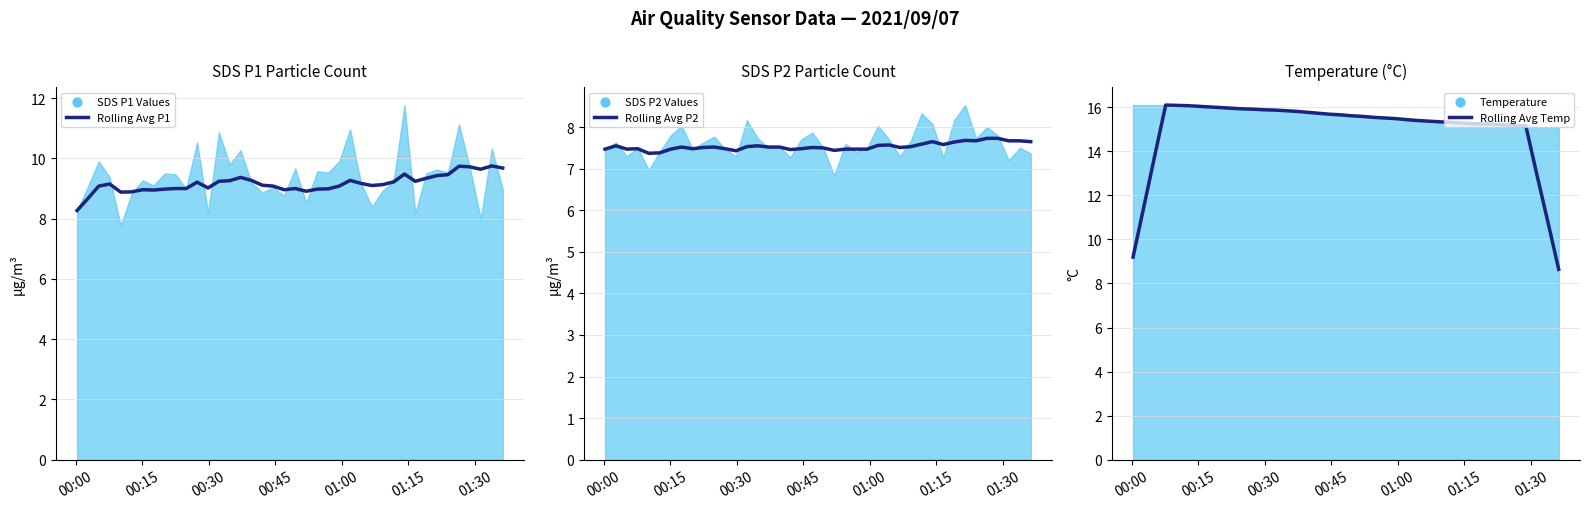

At how many categories does at least one series exceed 15?

34